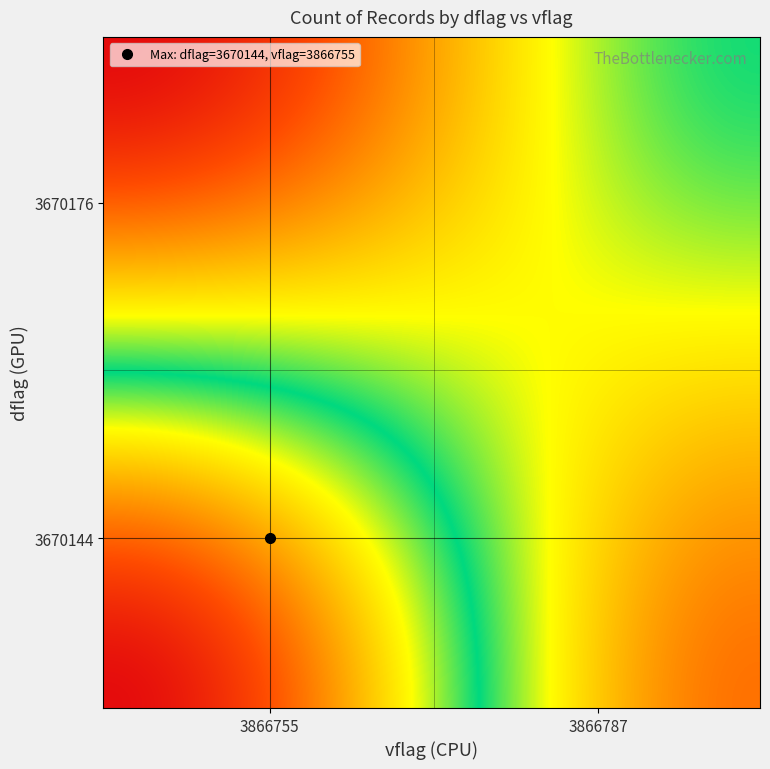

Reading left to right, list all the values displayed in this chart.

3670144_3866755=45	3670144_3866787=8	3670176_3866755=0	3670176_3866787=22